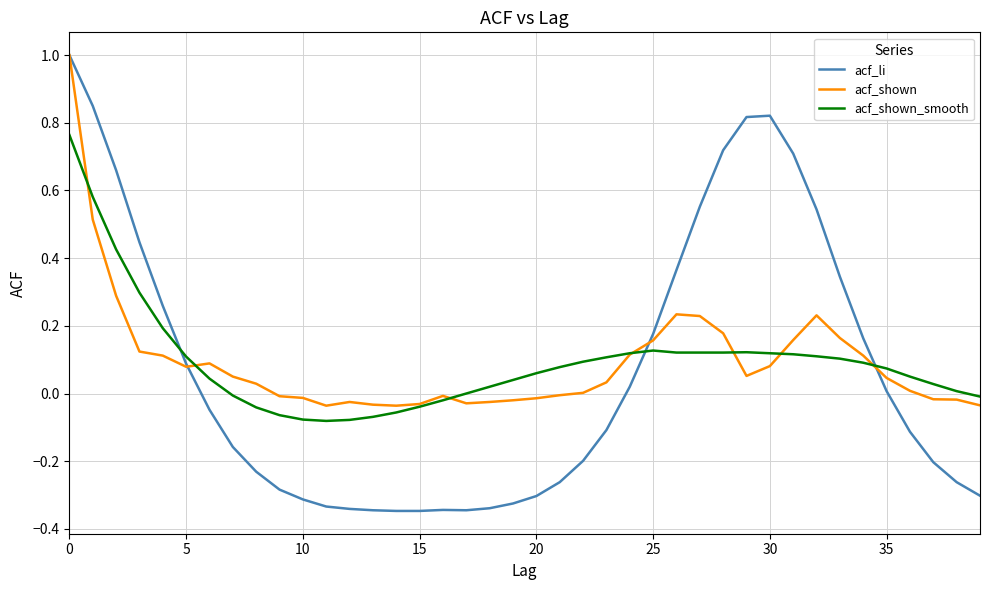

Which series has the widest spread of values?

acf_li